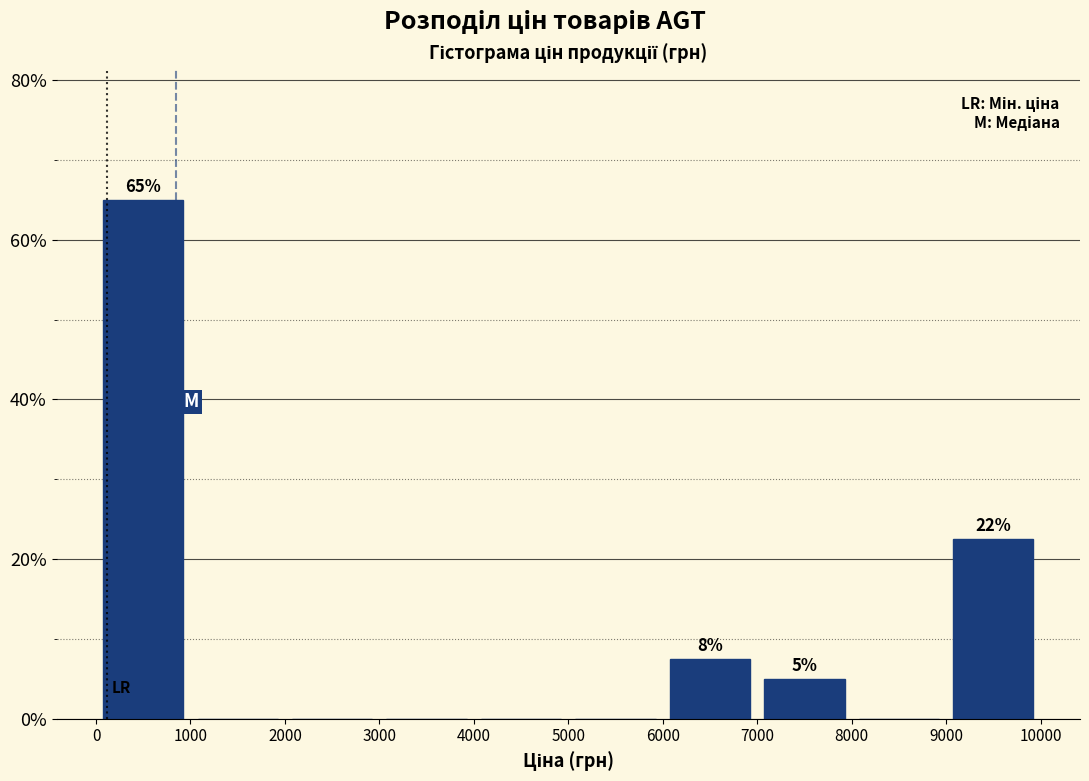

Which range on the x-axis has the tallest bar?

0 to 1000